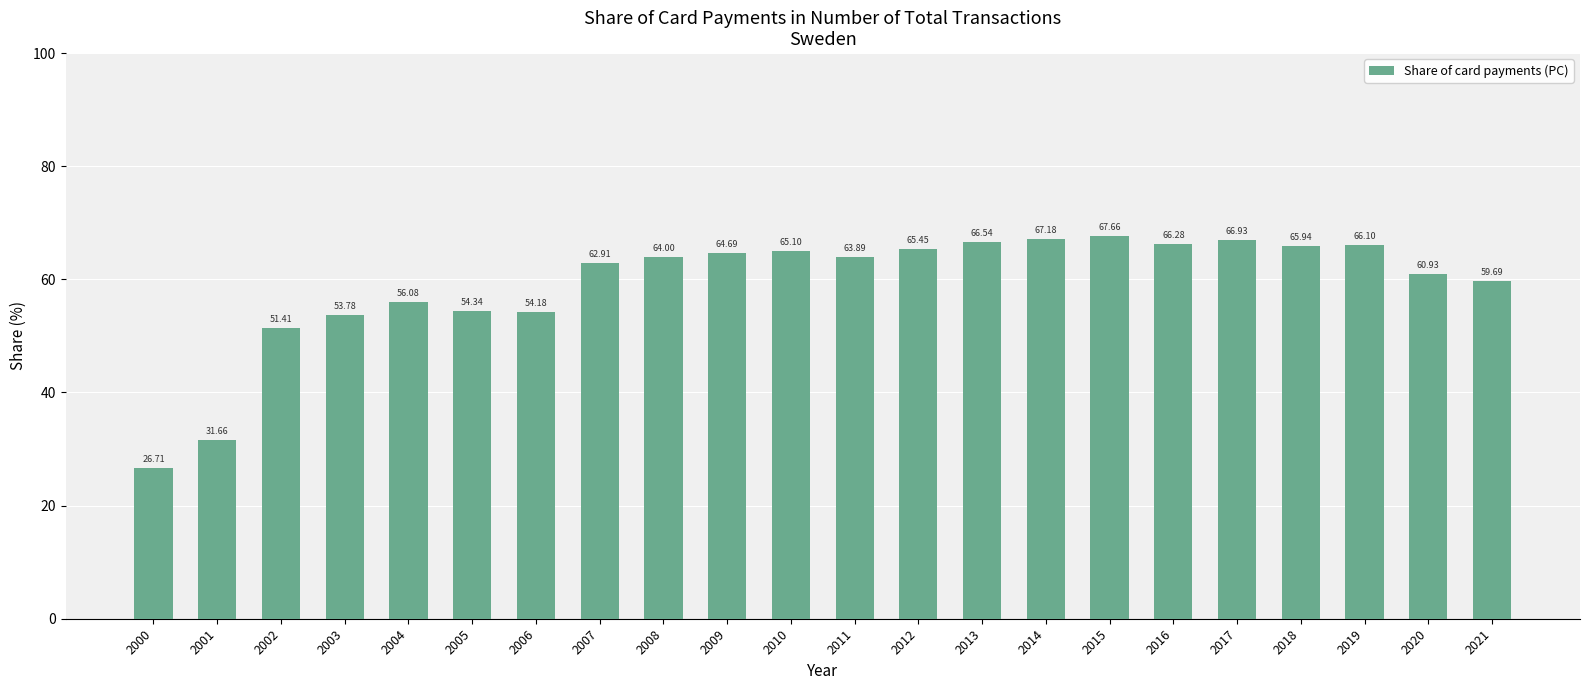

What is the change in value from 2009 to 2010?

+0.4